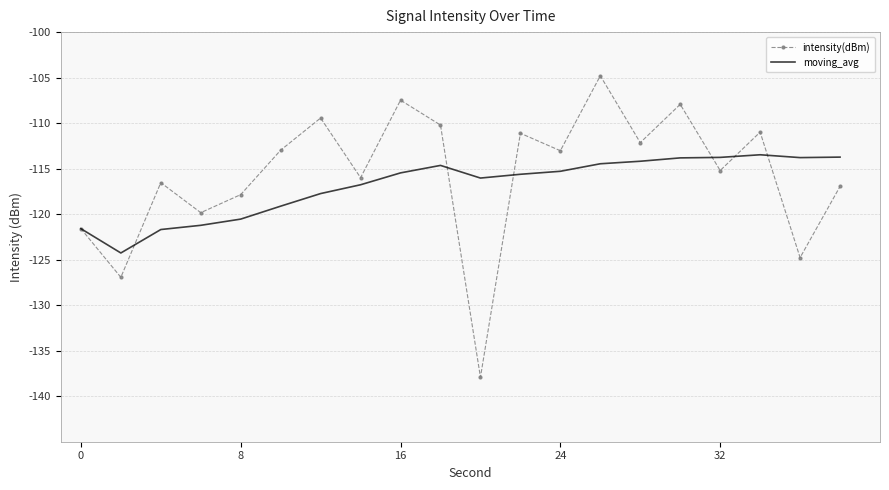

Count the number of data series in this chart.

2